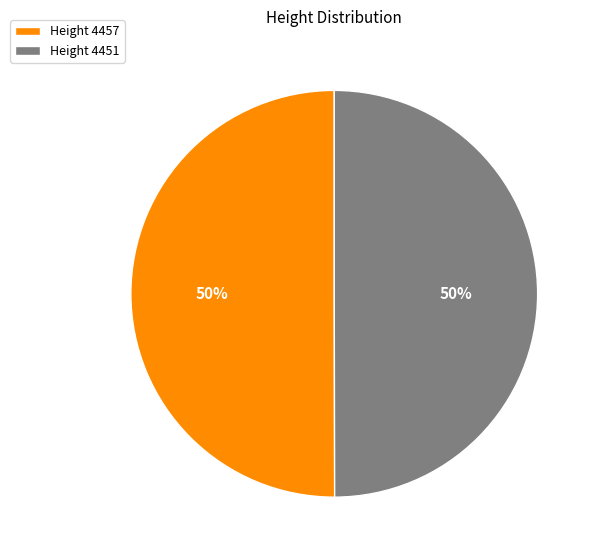

Combined, do Height 4457 and Height 4451 account for over 50%?

Yes